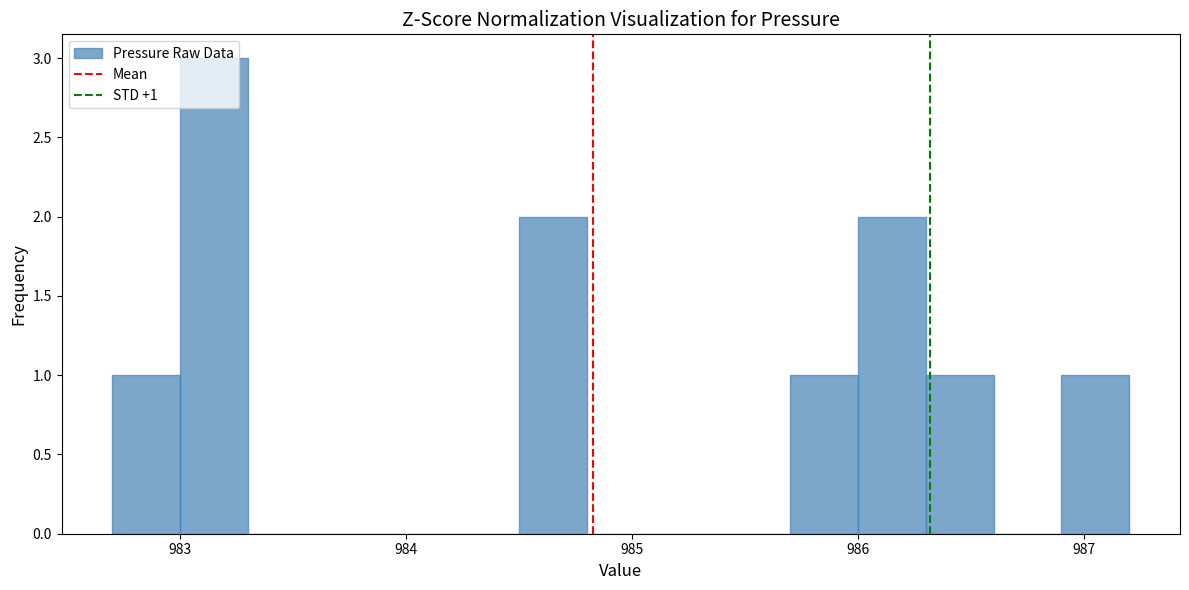

Read against the x-axis, roughly where is the centre of the tallest bar?

983.2